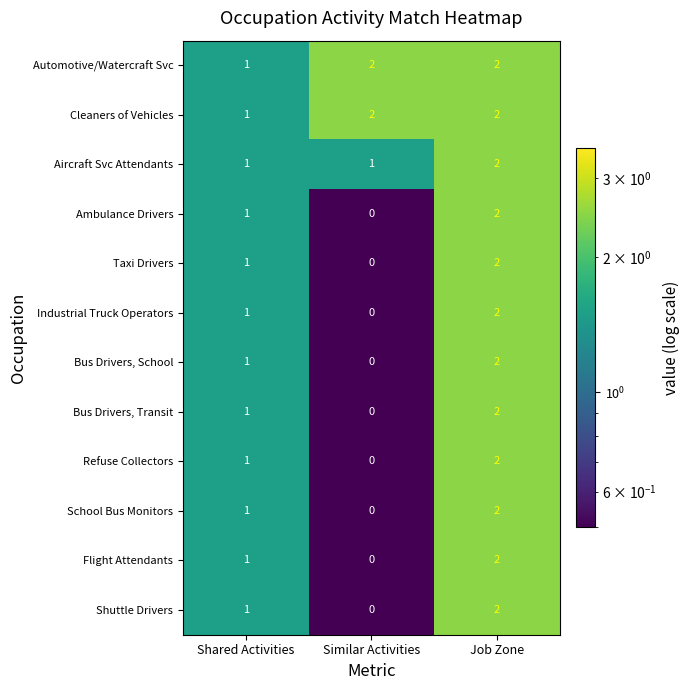

What is the sum of all Ambulance Drivers values?

3